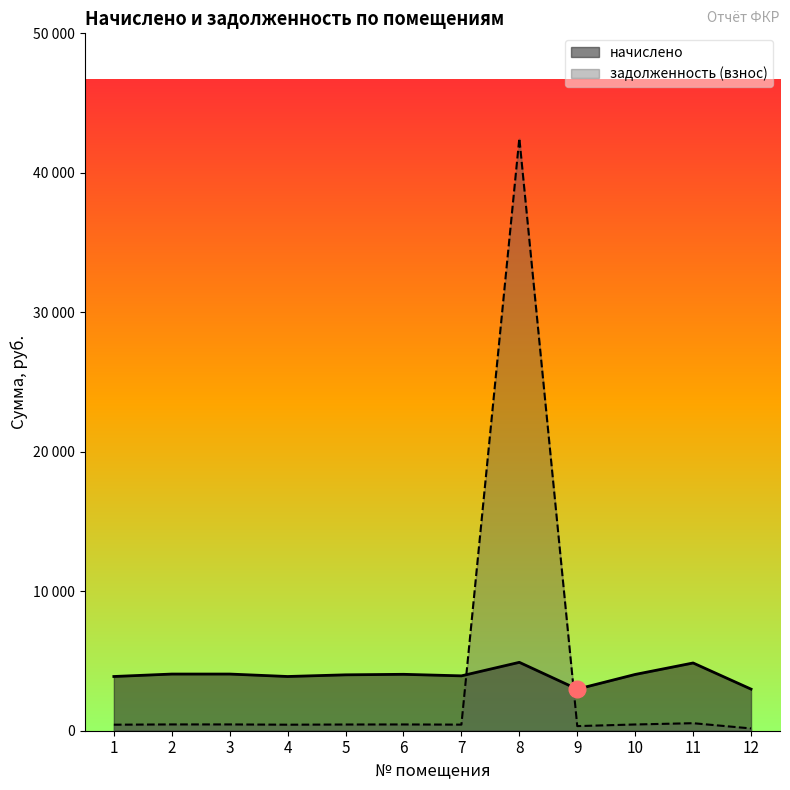

How many data points does each series have?

12